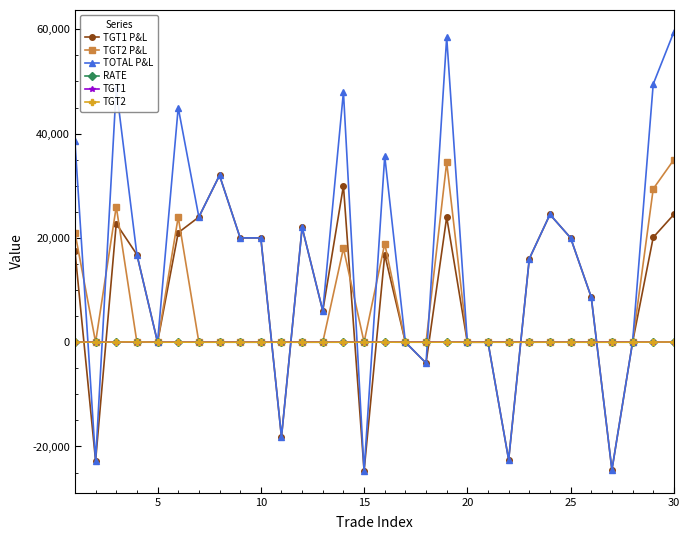

Which series has the largest range (max minus min)?

TOTAL P&L